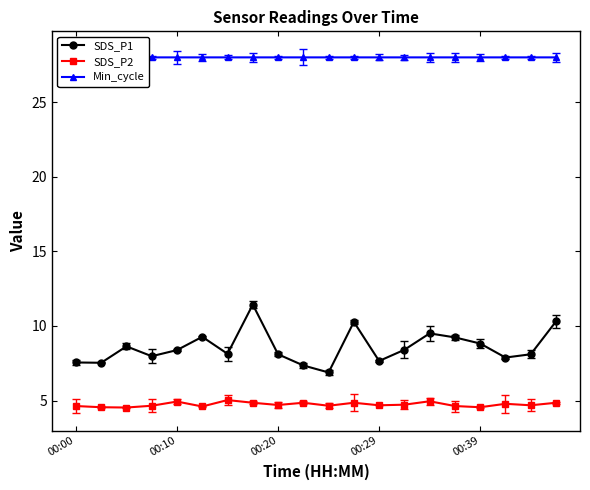

True or false: SDS_P2 has more than 1 points higher than both neighbors.

True